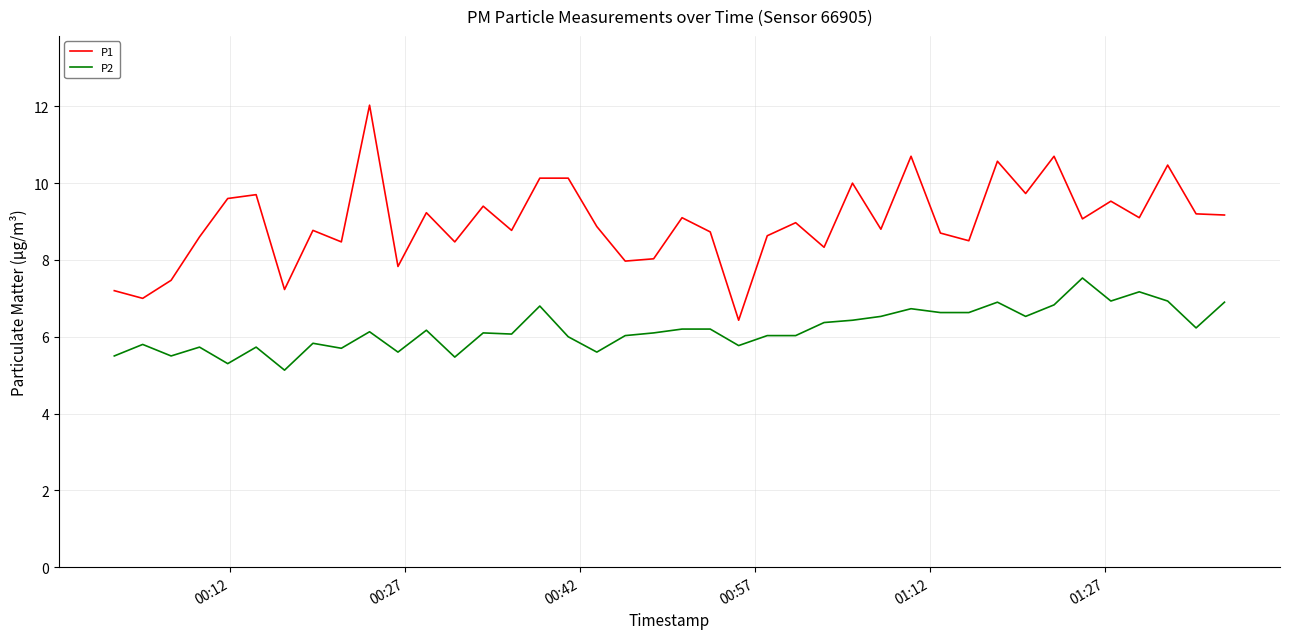

What is the minimum value for P1?

6.4